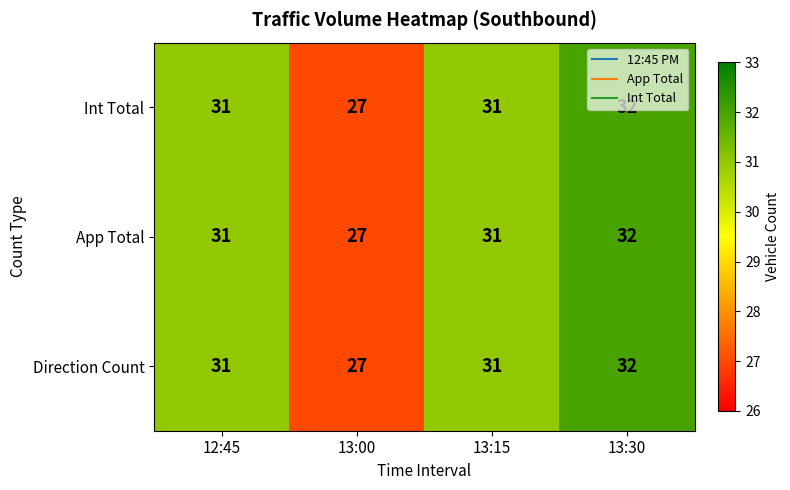

Read the Direction Count value at 13:00.

27